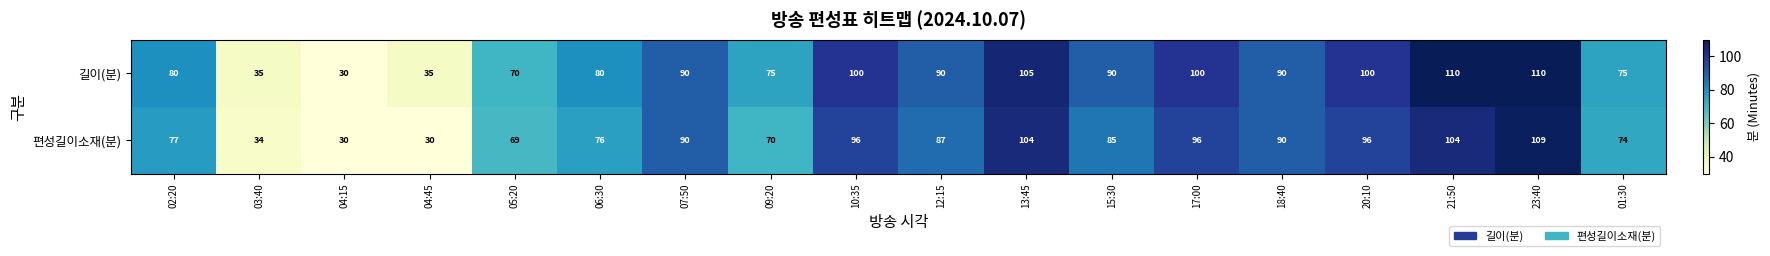

Count the number of categories in the chart.

18